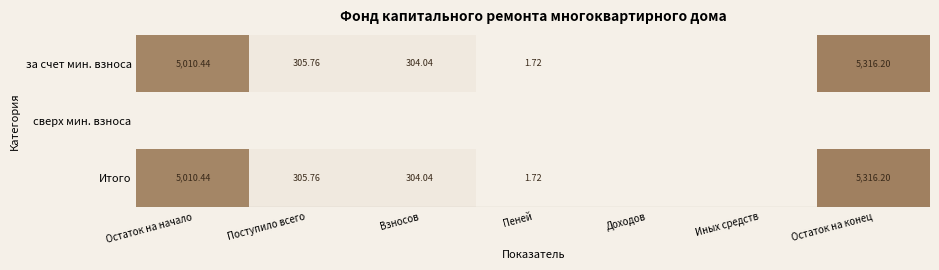

What is the difference between the highest and lowest values at Остаток на начало?

5010.4